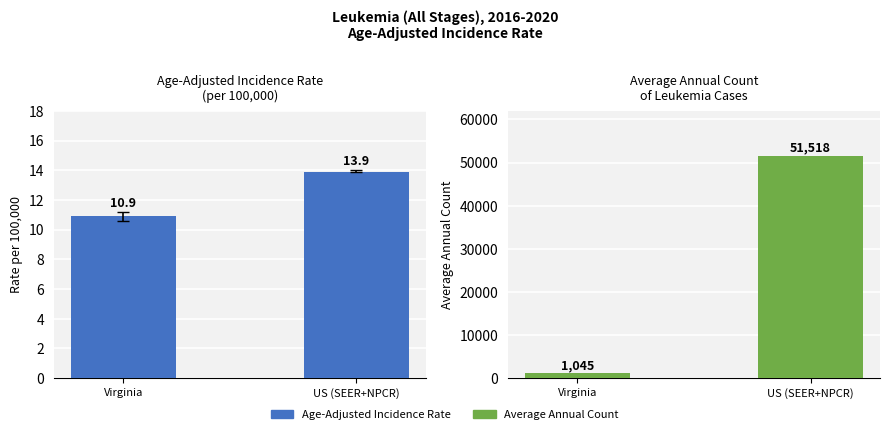

Which series changed the most between Virginia and US (SEER+NPCR)?

Average Annual Count